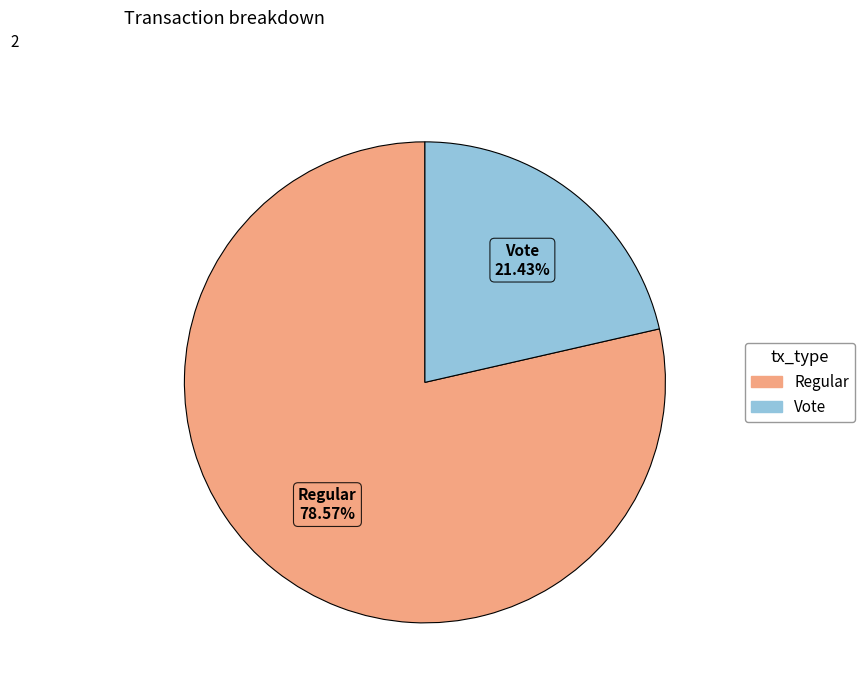

Is there any slice that represents more than half of the pie?

Yes